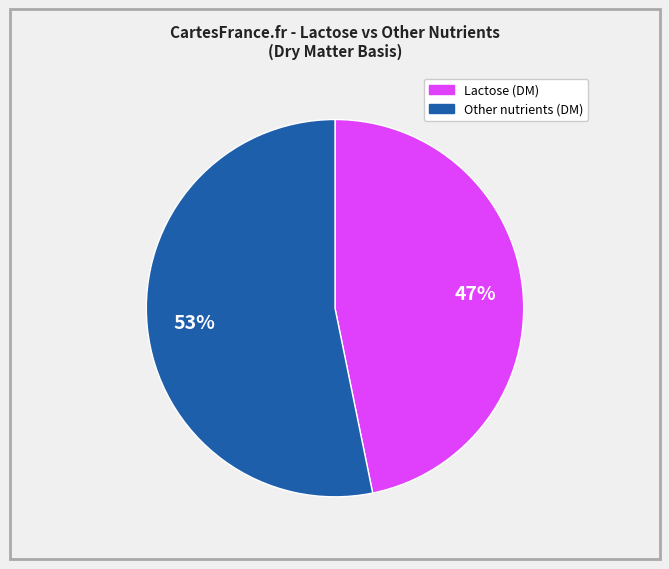

Does any single category account for the majority?

Yes